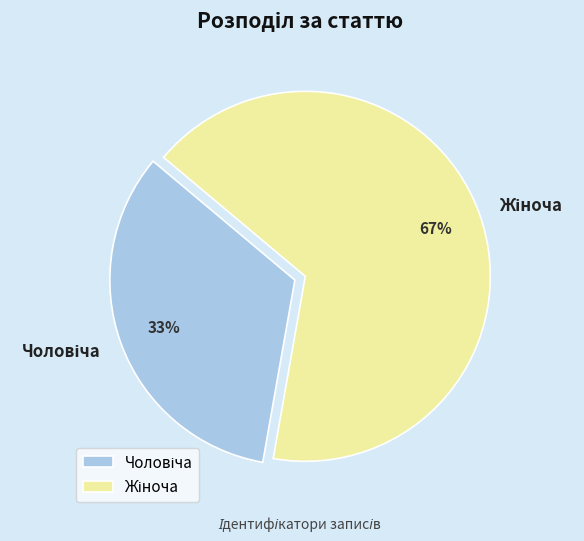

Does any single category account for the majority?

Yes